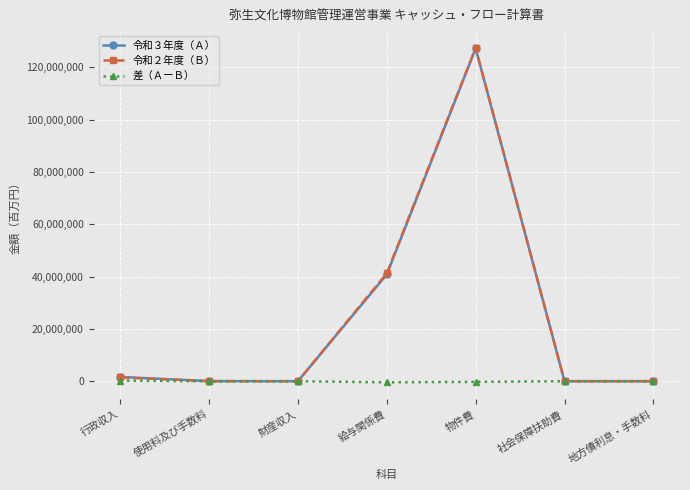

At which label does 令和３年度（Ａ） first exceed 23100?

行政収入